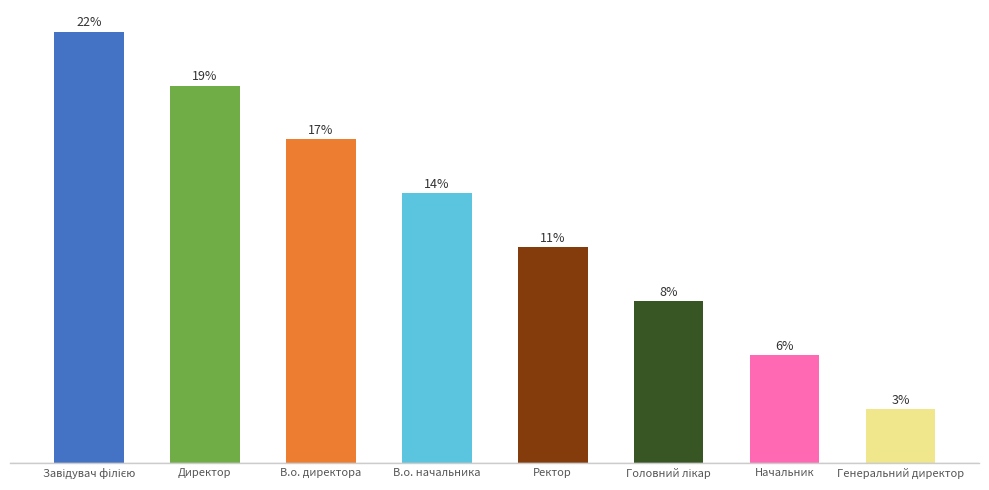

Rank the categories by value from highest to lowest.

Завідувач філією, Директор, В.о. директора, В.о. начальника, Ректор, Головний лікар, Начальник, Генеральний директор